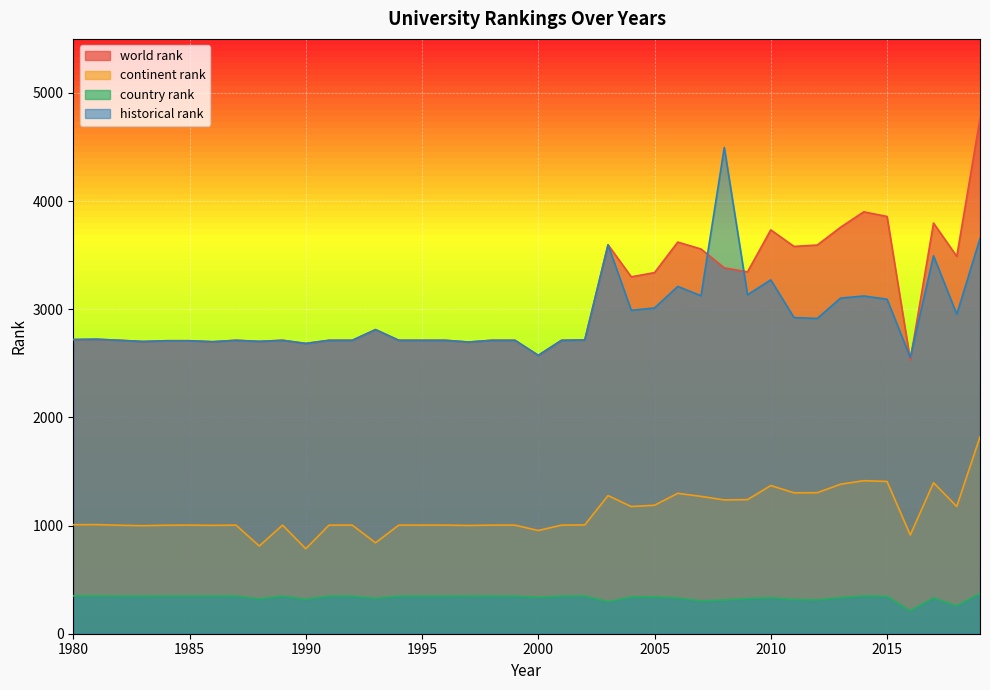

At which category is the sum across all series the highest?

2019